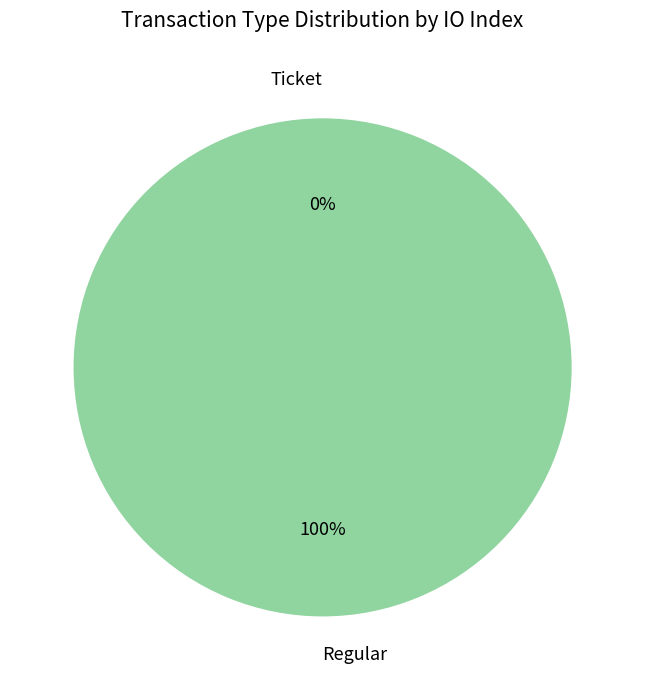

Which slice is the largest?

Regular